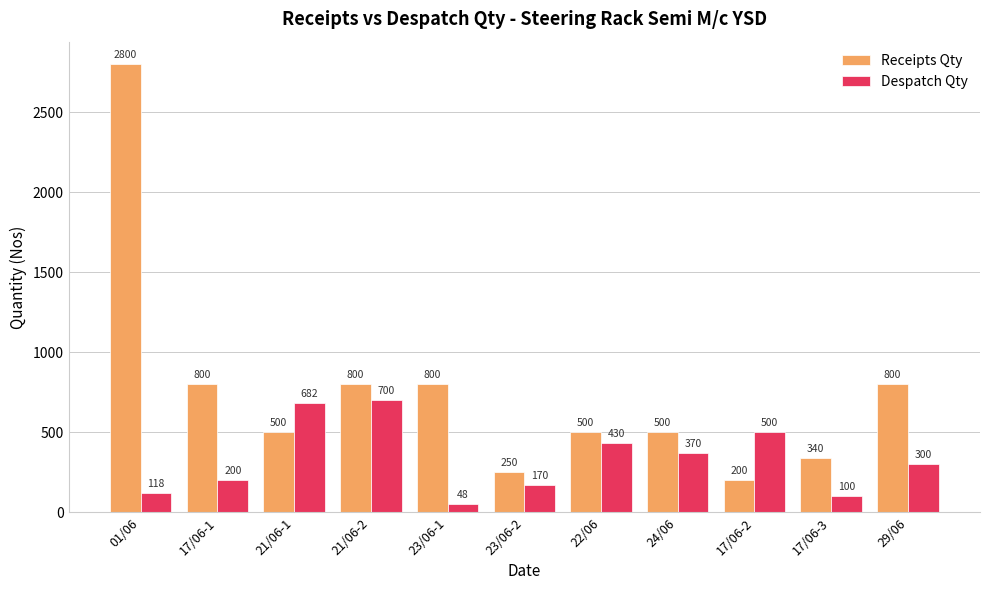

Is the value of Receipts Qty at 29/06 greater than the value of Despatch Qty at 23/06-1?

Yes